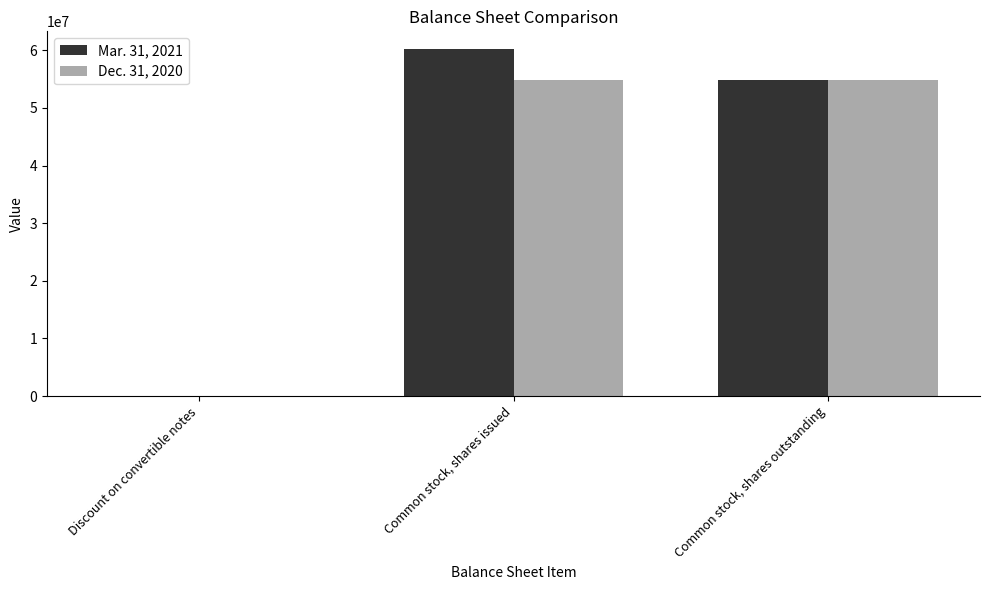

The value of Mar. 31, 2021 at Common stock, shares issued is 60282320. True or false?

True